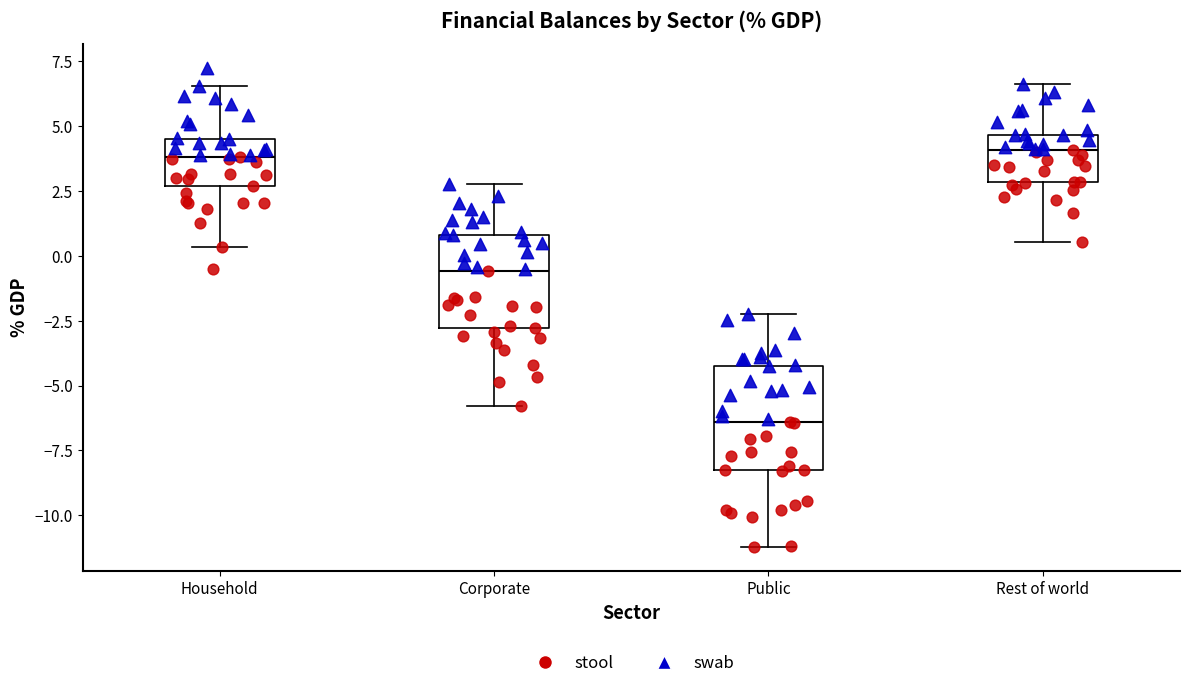

Reading left to right, read every box against the y-axis: the position of its median line, the range the box covers, and the ends of its whiskers. The values are not printed on the chart, so give them approximately, as read against the axis.

Household: median 4.0, box 2.5 to 4.5, whiskers 0.5 to 6.5
Corporate: median -0.5, box -3.0 to 1.0, whiskers -6.0 to 3.0
Public: median -6.5, box -8.5 to -4.5, whiskers -11.0 to -2.5
Rest of world: median 4.0, box 3.0 to 4.5, whiskers 0.5 to 6.5